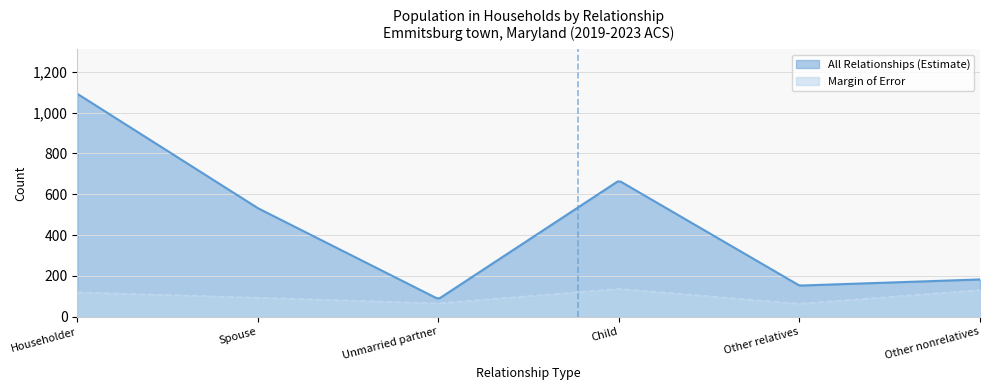

What are all the series names shown in the legend?

All Relationships (Estimate), Margin of Error